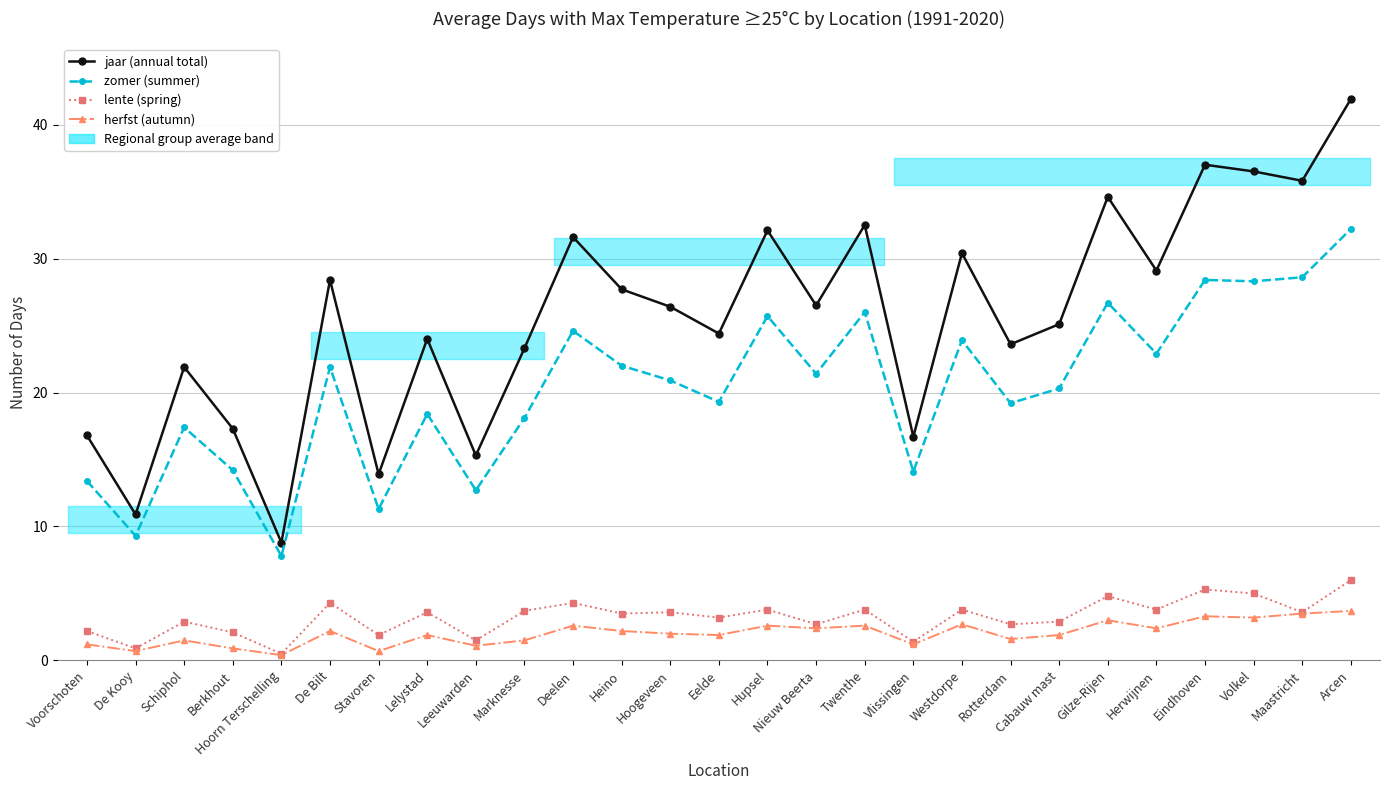

Which series has the largest range (max minus min)?

jaar (annual total)